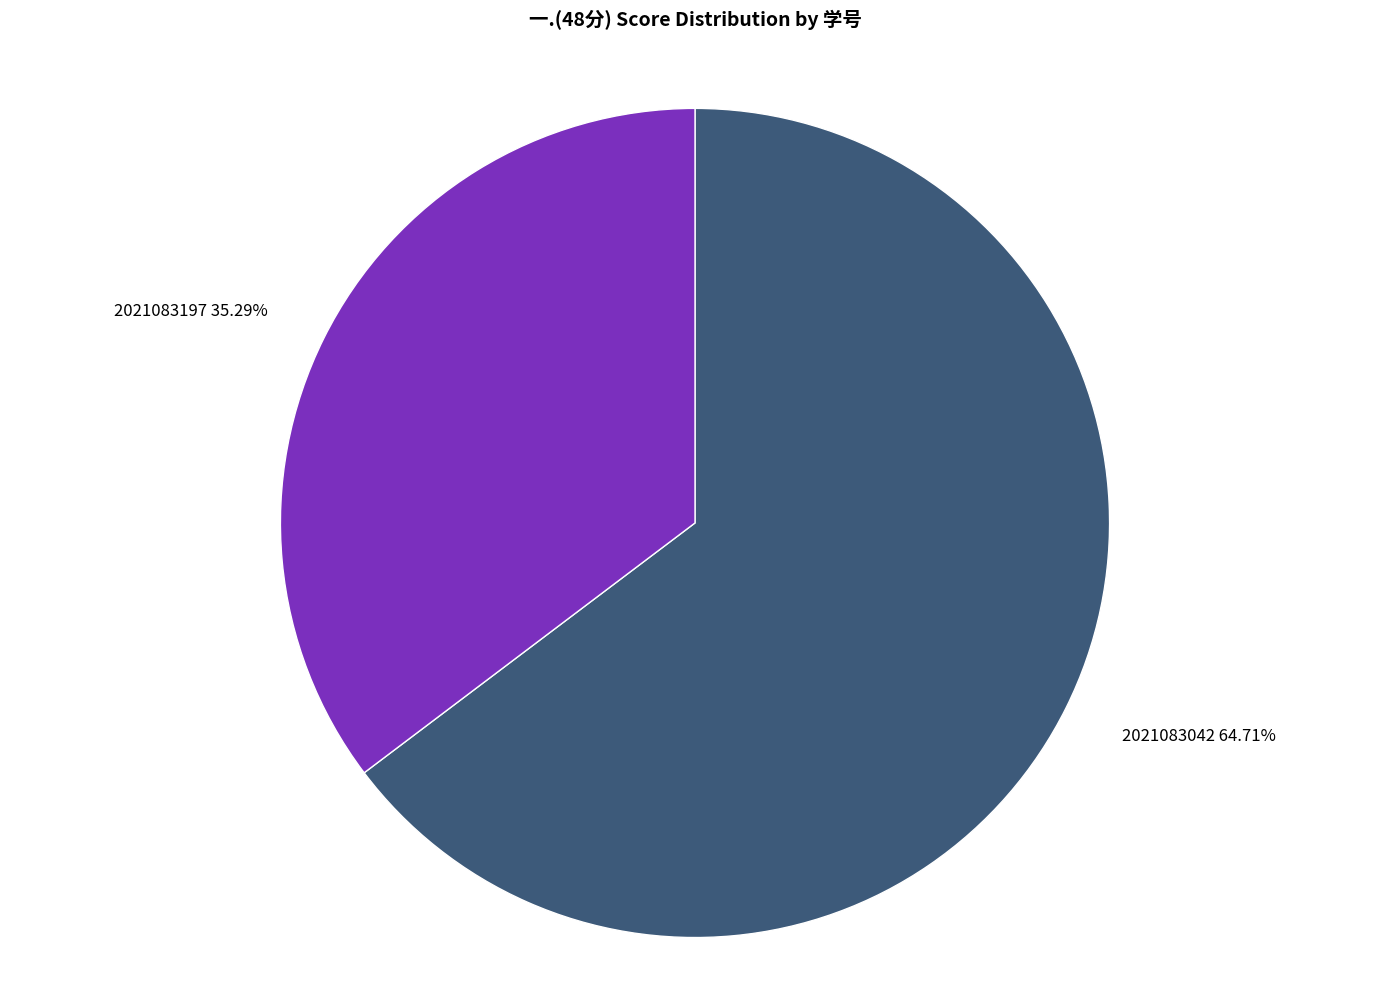

Is there any slice that represents more than half of the pie?

Yes